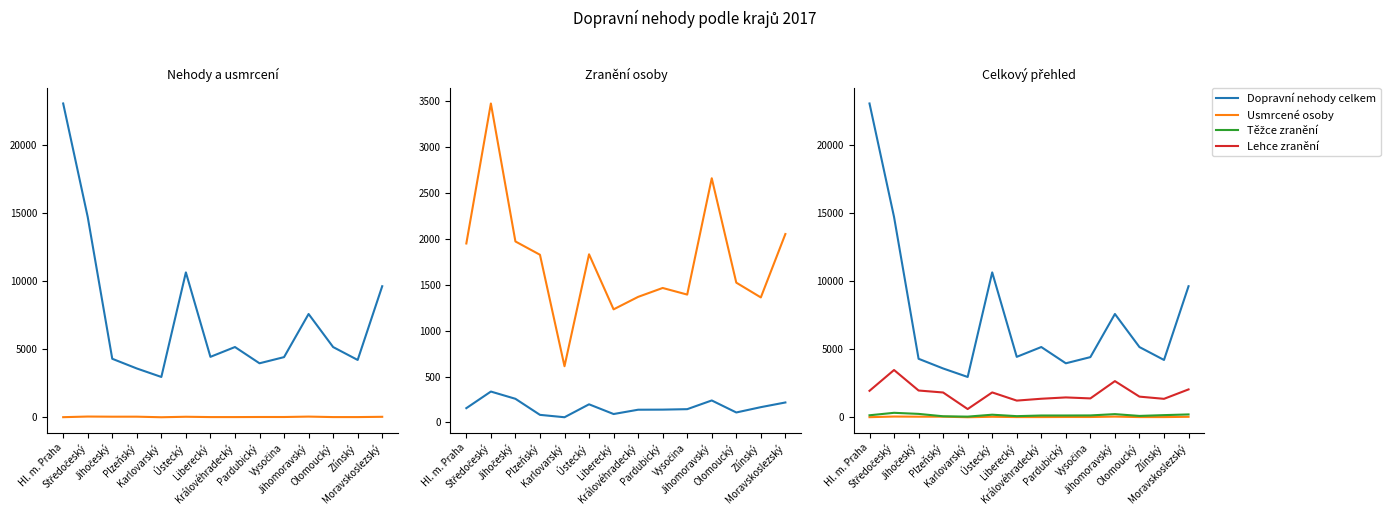

What is the total value across all series at Ústecký?

12716